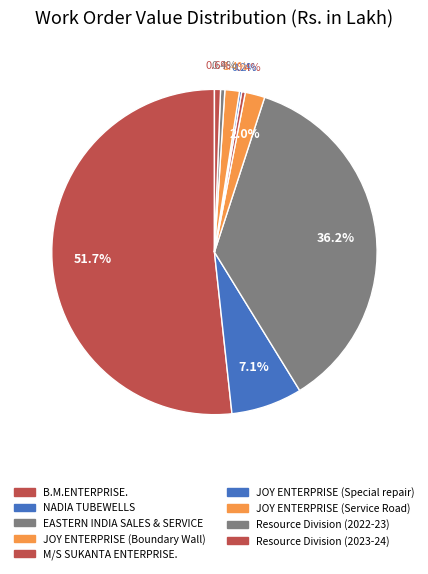

Which has a higher value, Resource Division (2023-24) or JOY ENTERPRISE (Special repair)?

Resource Division (2023-24)